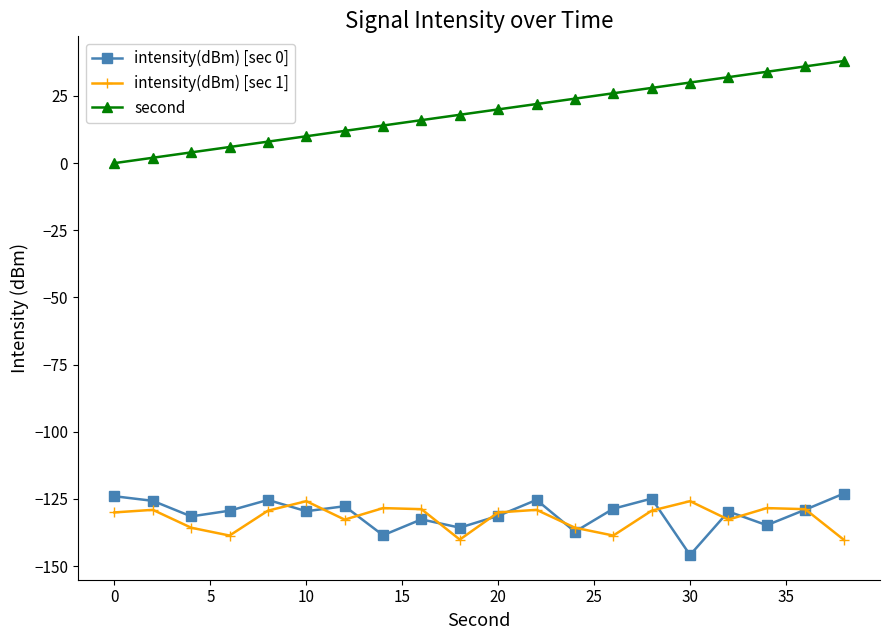

True or false: intensity(dBm) [sec 0] and second intersect in this chart.

False